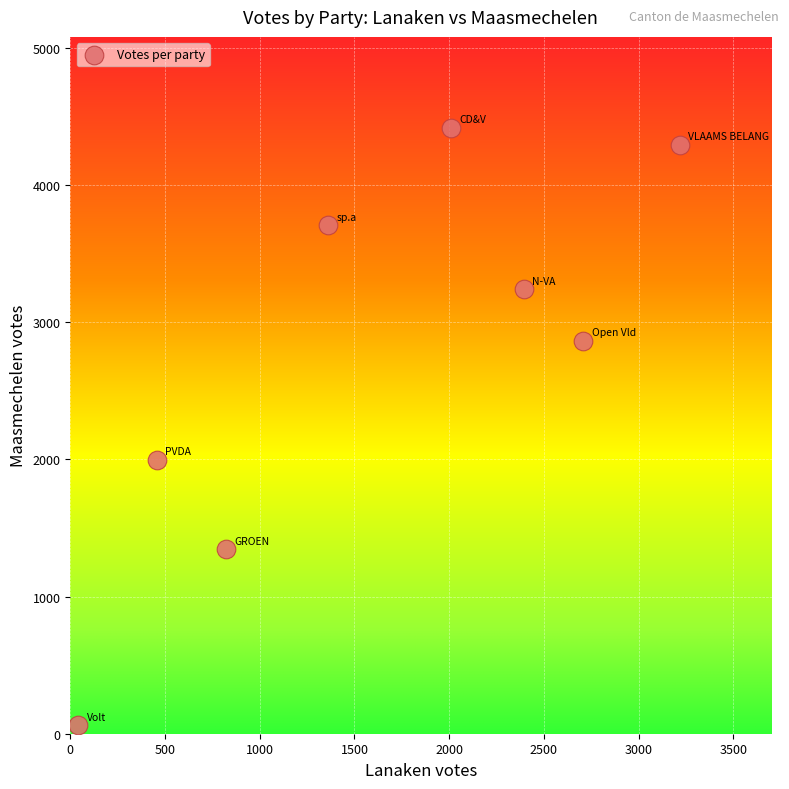

What is the average X value?

1627